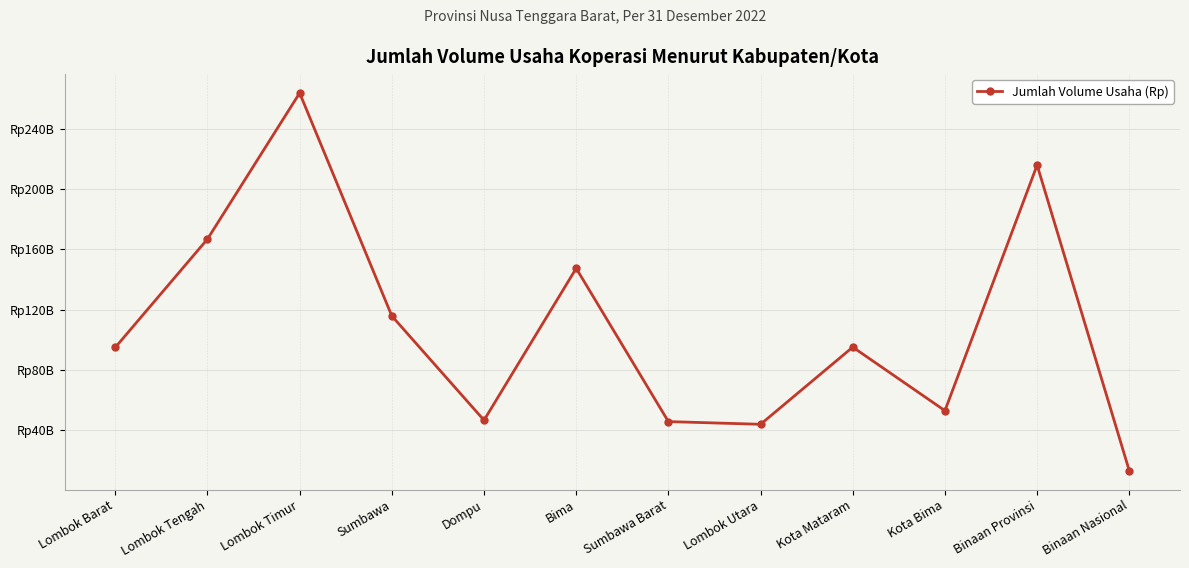

Which label corresponds to the smallest value in the chart?

Binaan Nasional